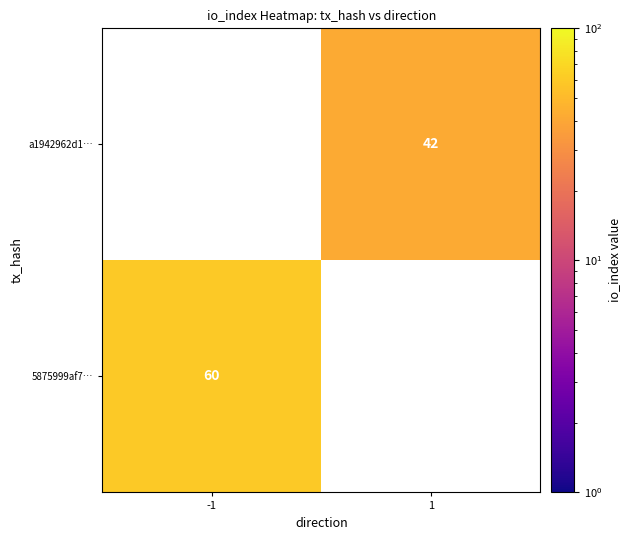

Is the value of 5875999af7… at -1 greater than the value of a1942962d1… at 1?

Yes